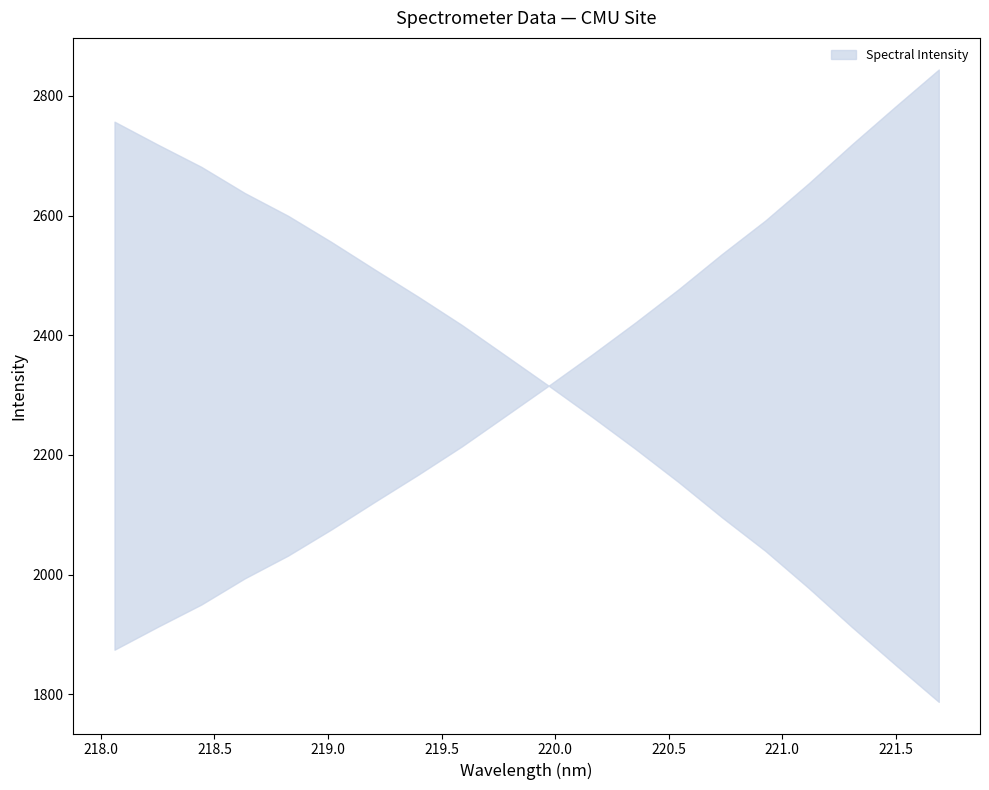

Where does the data first go above 2315?

219.9712